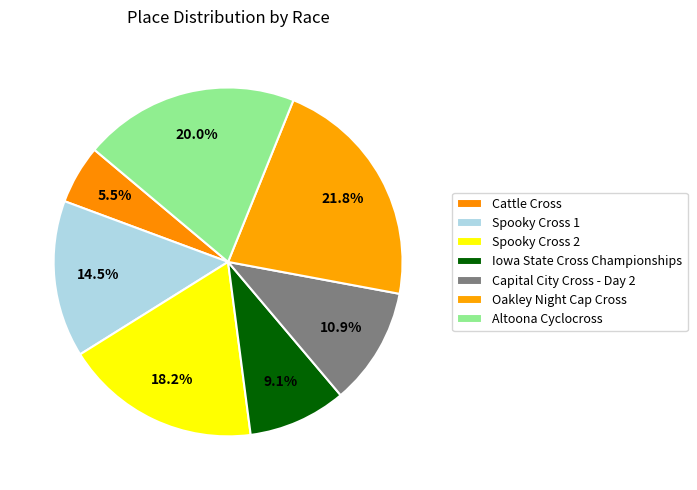

How many slices are in this pie chart?

7